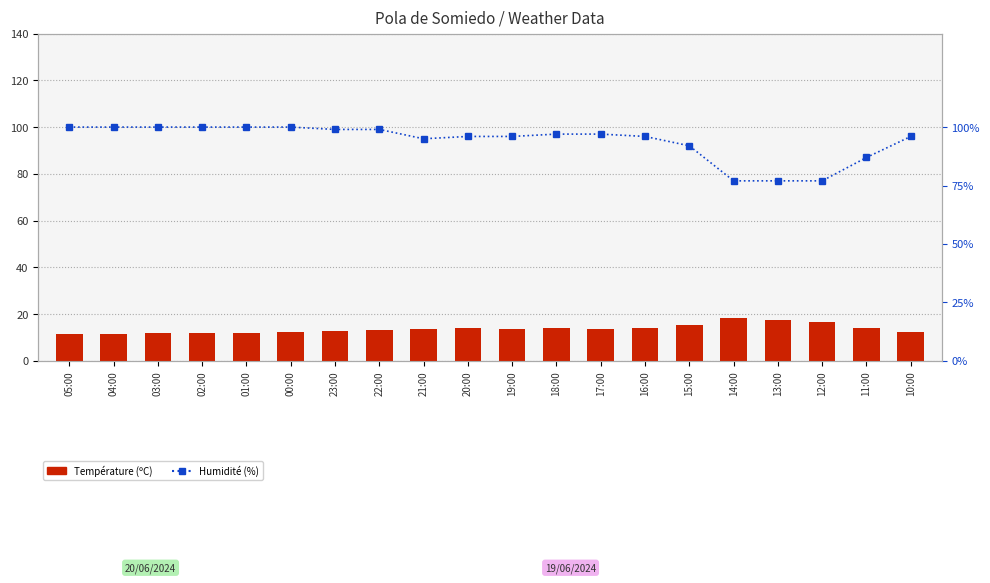

Is it true that Température (ºC) equals 23.2 at 22:00?

False